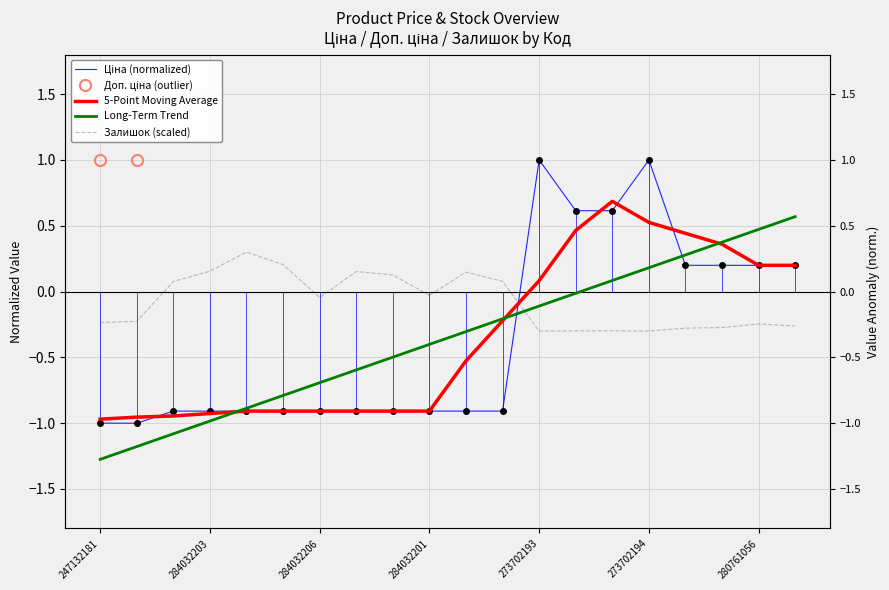

Is it true that Залишок equals 0.1 at 284032200?

True